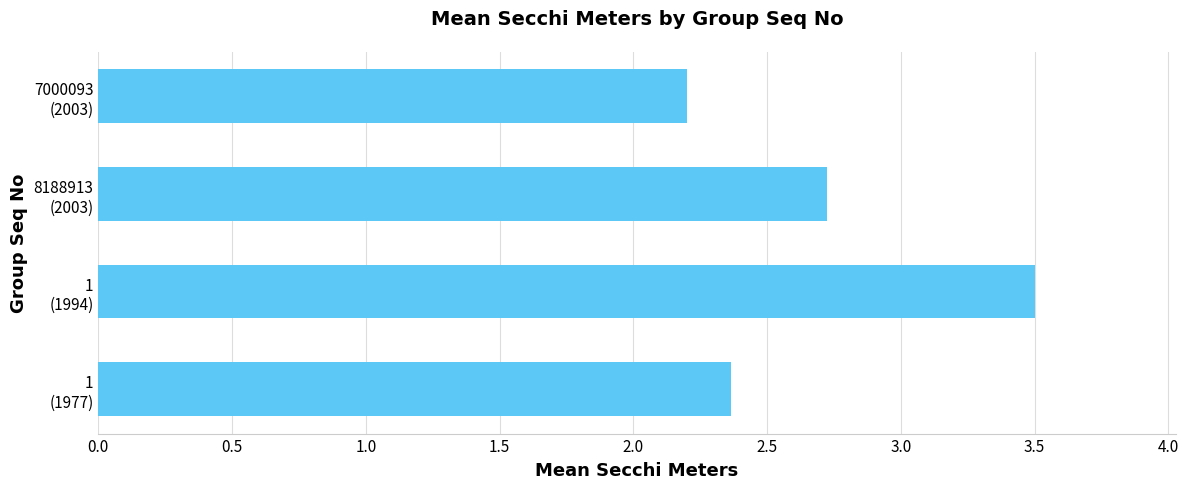

Count the values in the range 2 to 3.

3